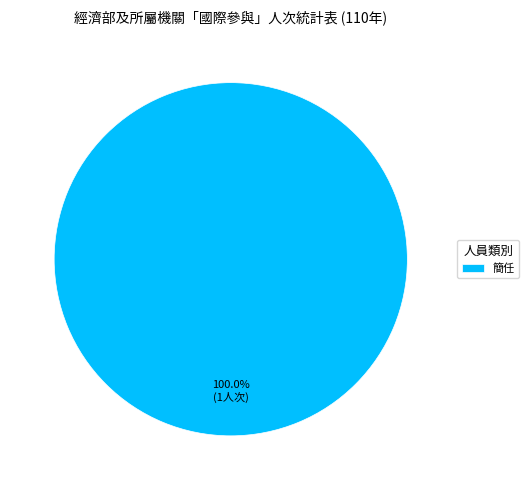

Which slice represents more than half of the pie?

簡任